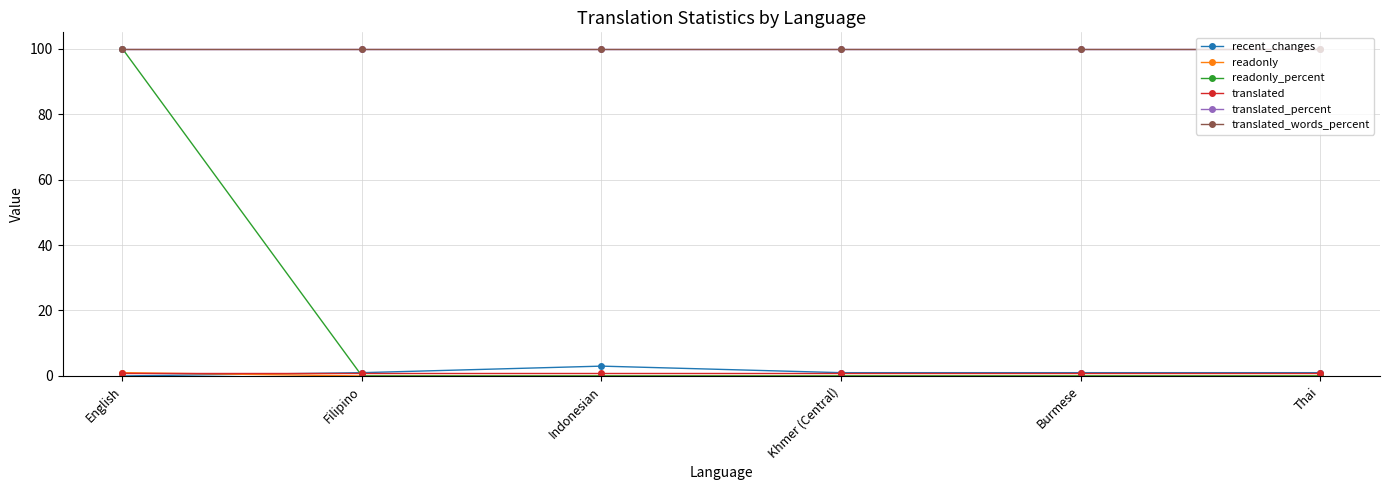

The value of translated_percent at Khmer (Central) is 175. True or false?

False